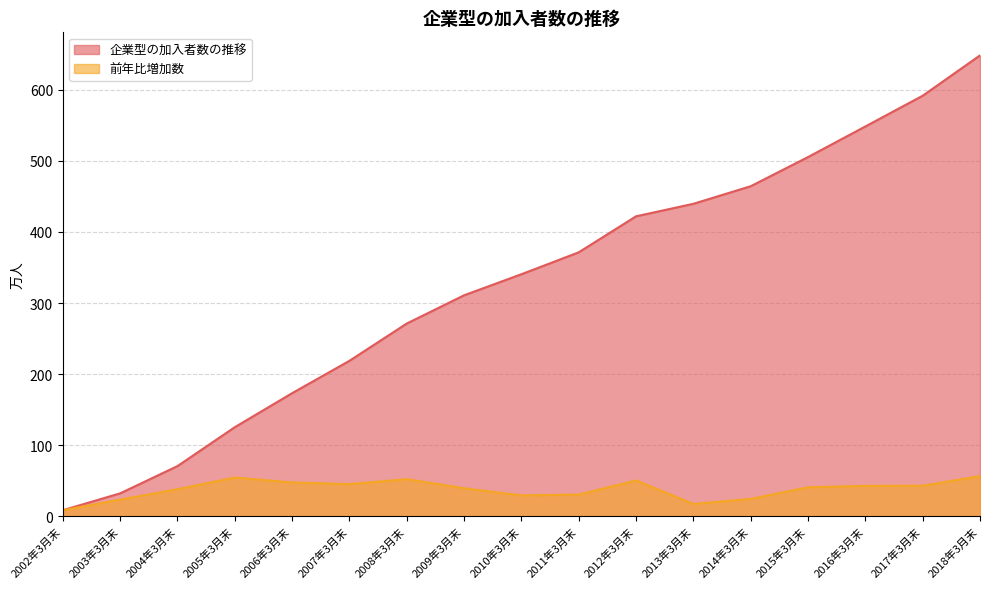

Which has a higher value, 2017年3月末 or 2009年3月末?

2017年3月末